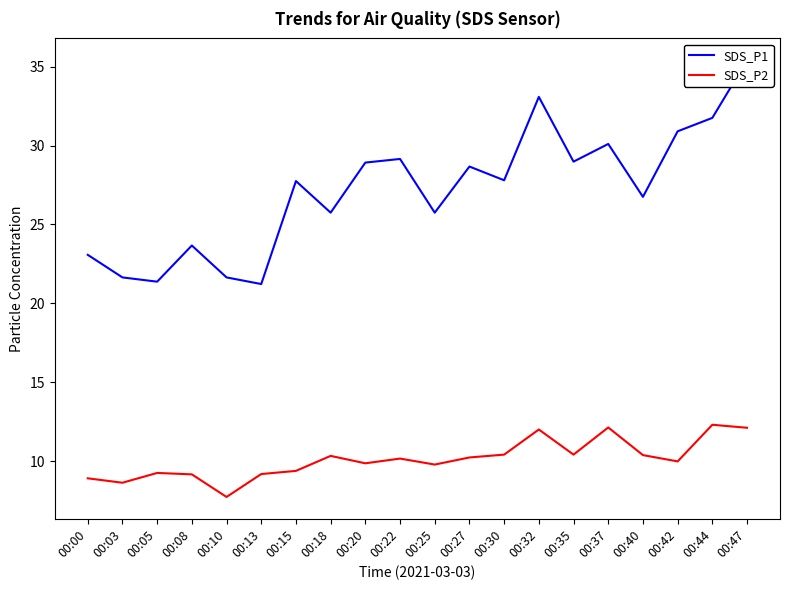

The SDS_P1 series shows 21.4 at 00:05. True or false?

True